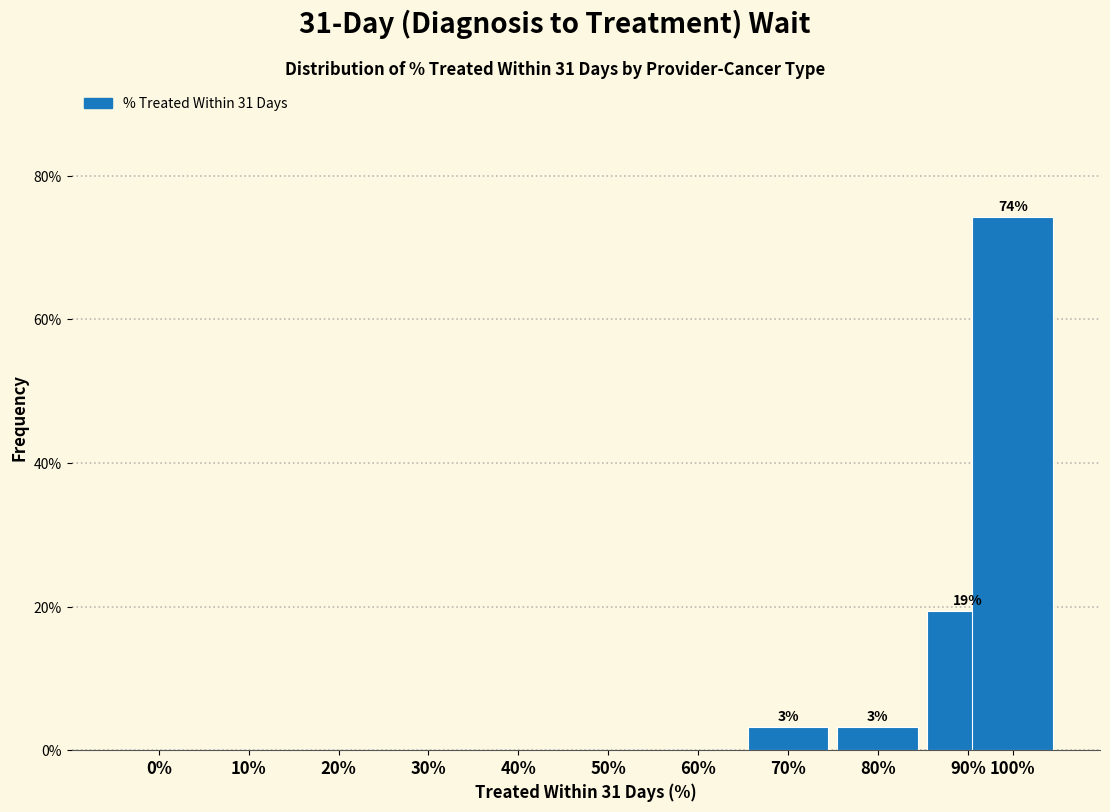

Reading right to left, what are all the values shown in this chart?

100%=74.2	90%=19.4	80%=3.2	70%=3.2	60%=0.0	50%=0.0	40%=0.0	30%=0.0	20%=0.0	10%=0.0	0%=0.0